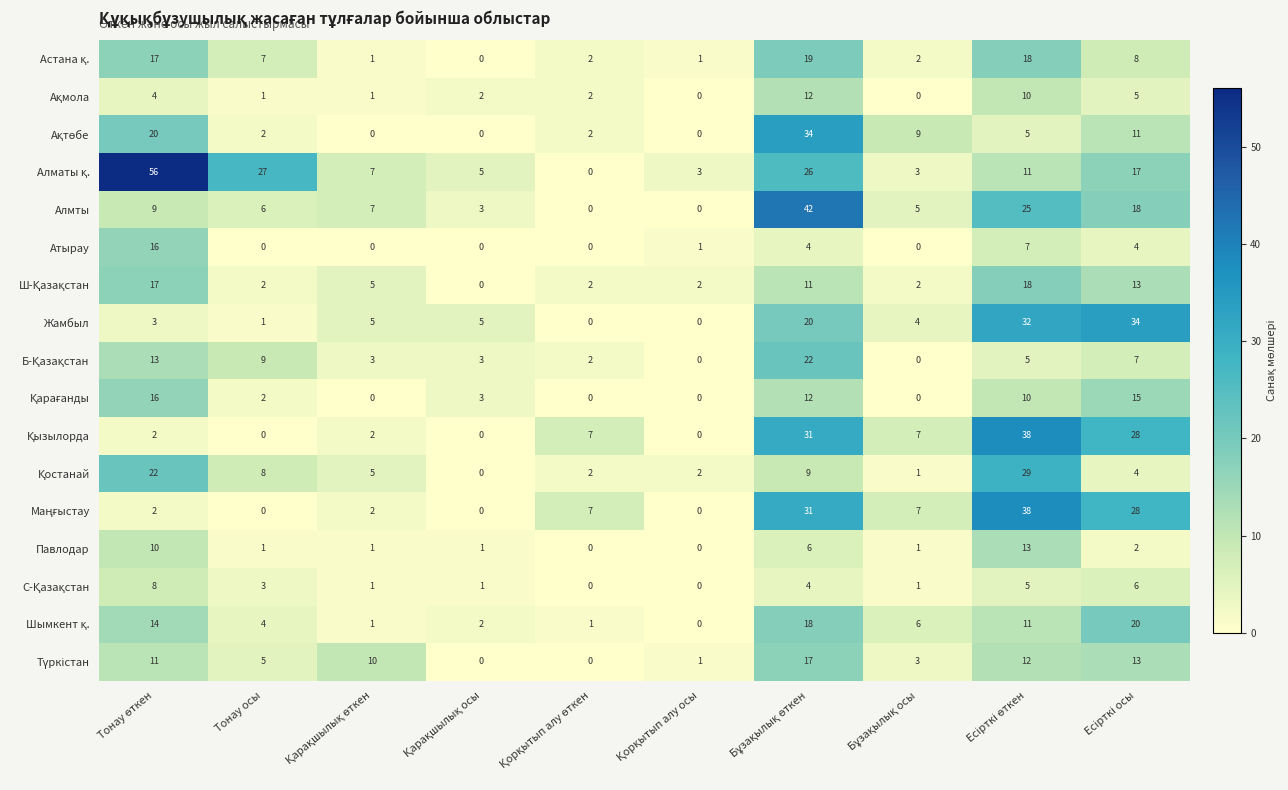

What is the spread (max minus min) of values at Тонау осы?

27